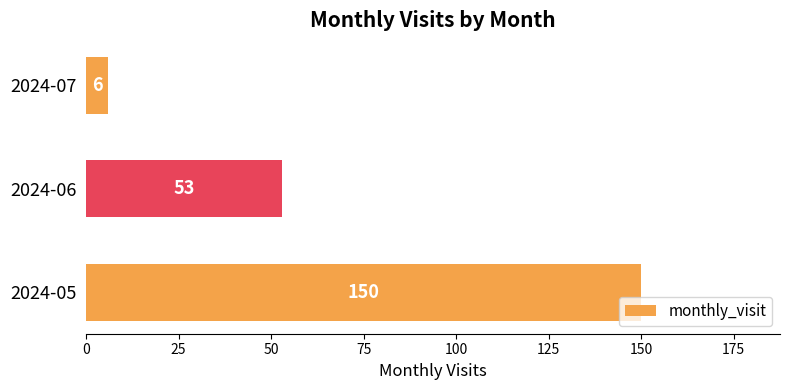

What is the sum of the values at 2024-06 and 2024-05?

203